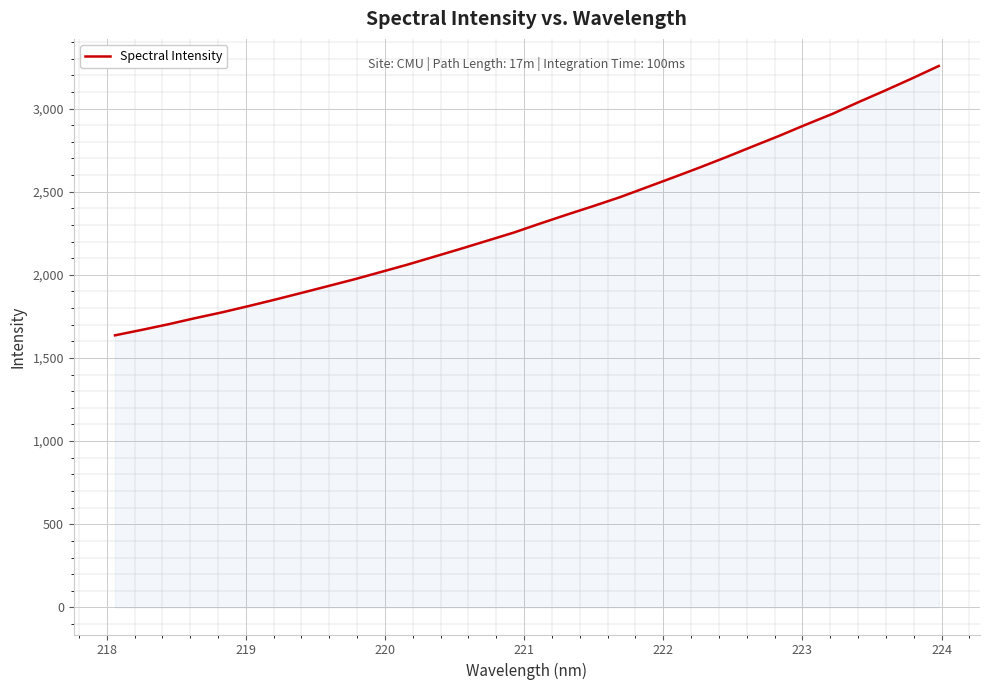

Reading left to right, what are all the values shown in this chart?

1636.1	1668.6	1702.5	1739.0	1773.5	1811.1	1850.2	1890.7	1931.7	1973.0	2017.0	2061.4	2108.8	2156.4	2205.2	2254.1	2308.9	2362.1	2413.7	2467.3	2526.3	2585.5	2645.7	2708.1	2772.6	2836.3	2903.5	2968.3	3040.1	3109.7	3181.6	3255.8